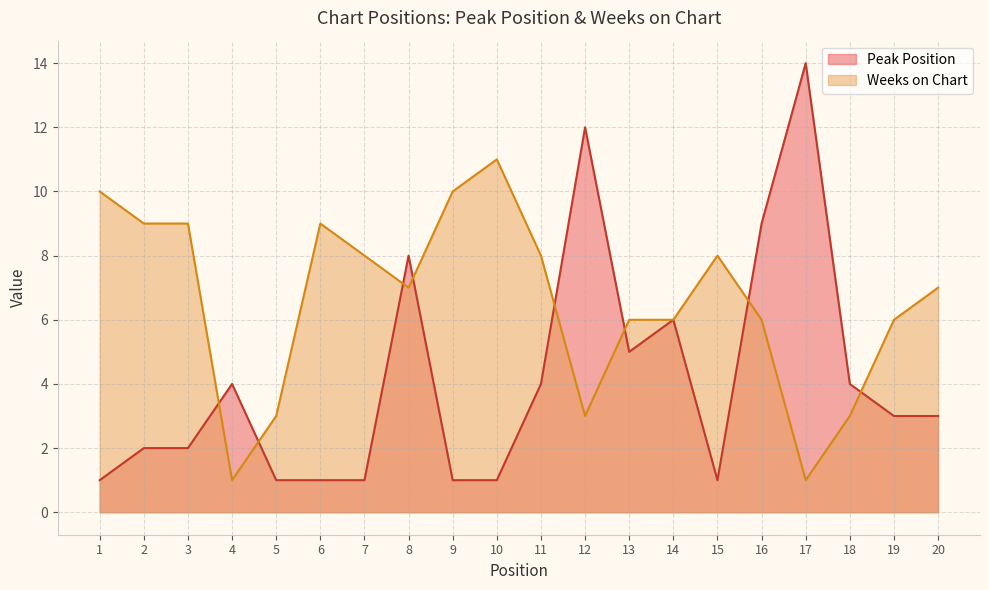

Between 8 and 16, which series saw the biggest shift?

Peak Position